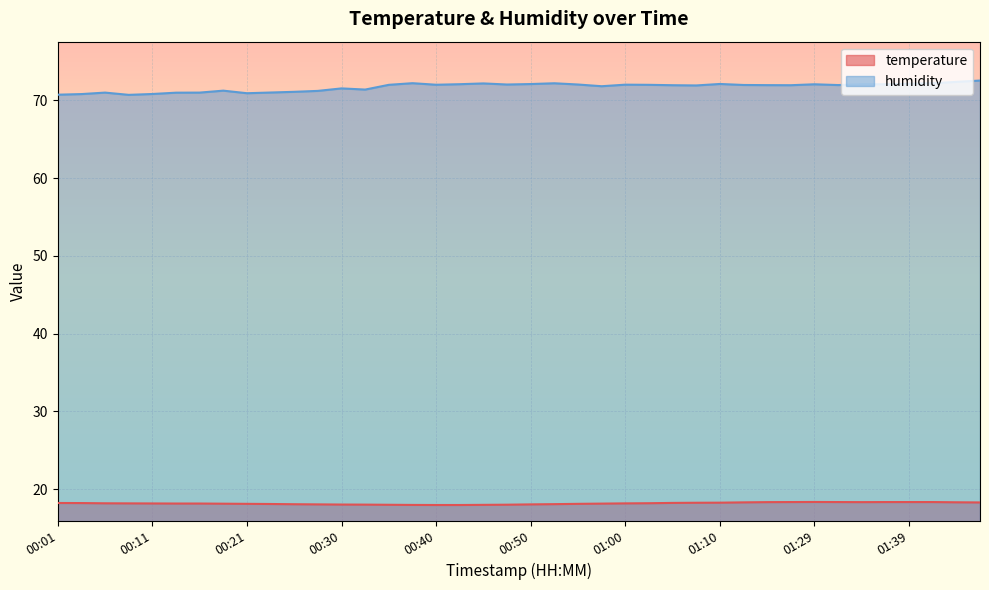

What is the total value across all series at 01:32?

90.3